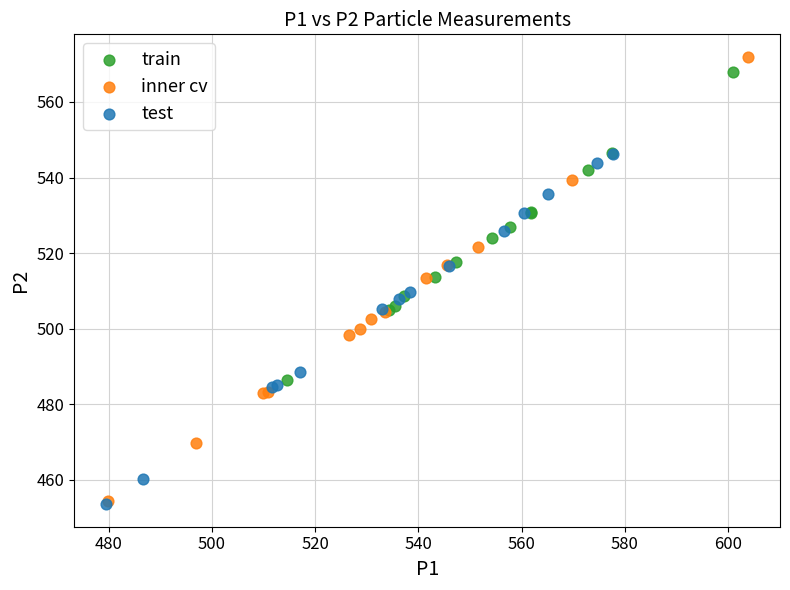

Which series has the widest spread of Y values?

inner cv